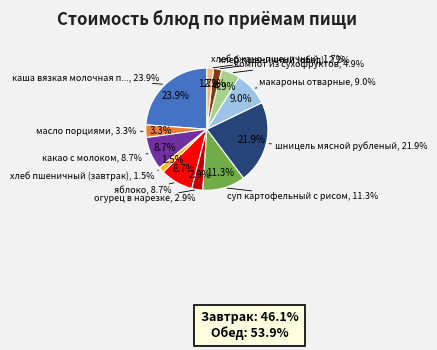

Is it true that какао с молоком is 1% of the pie?

False